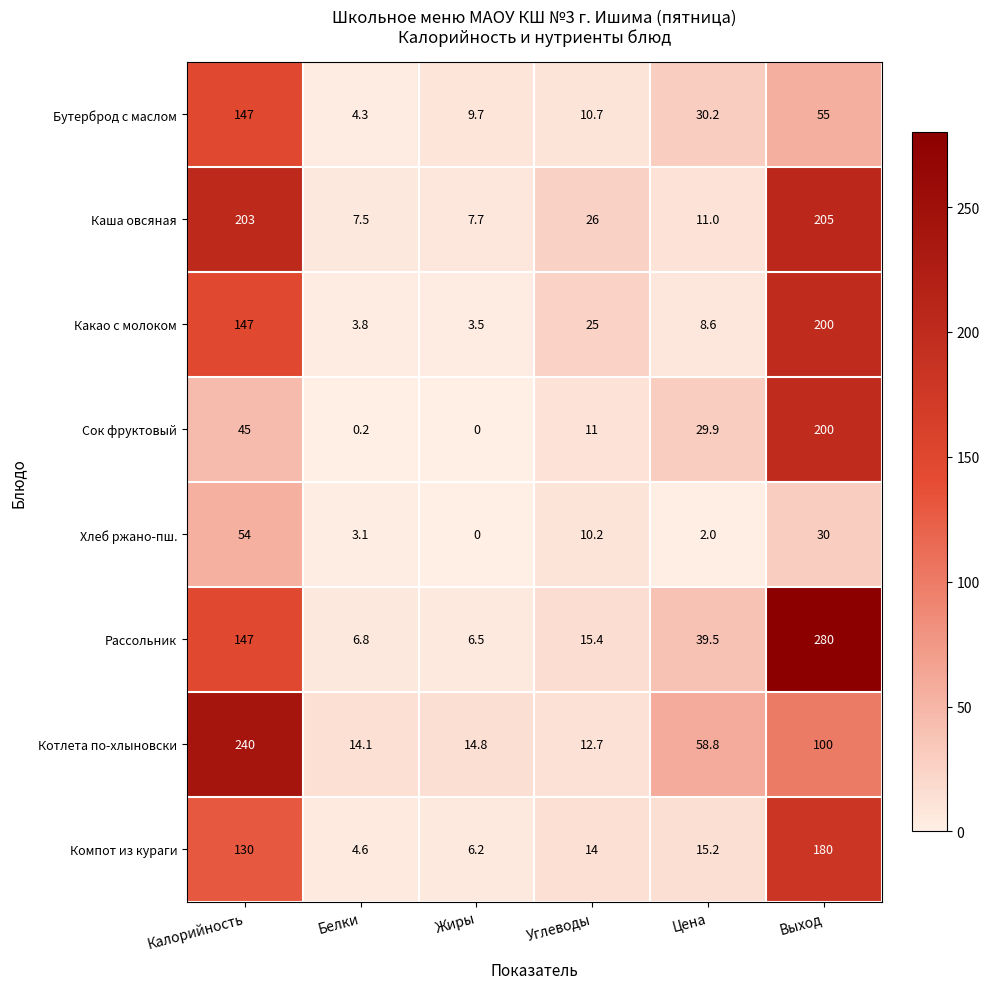

Which series has the largest total across all categories?

Рассольник